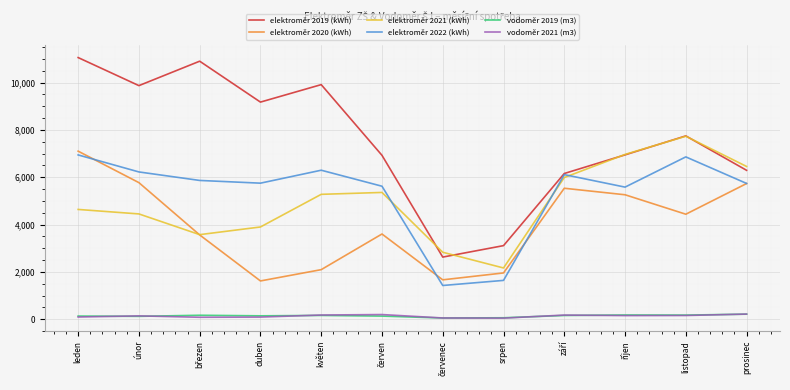

What is the maximum value shown in the chart?

11054